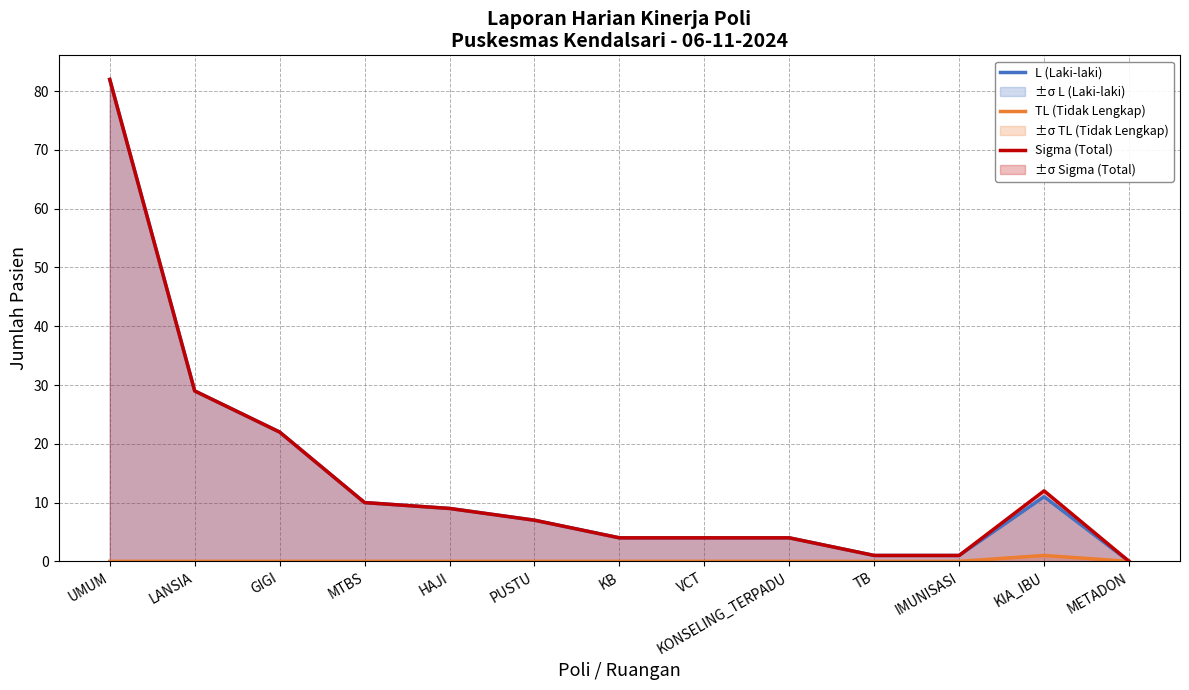

Where is Sigma (Total) nearest to the value 41?

LANSIA